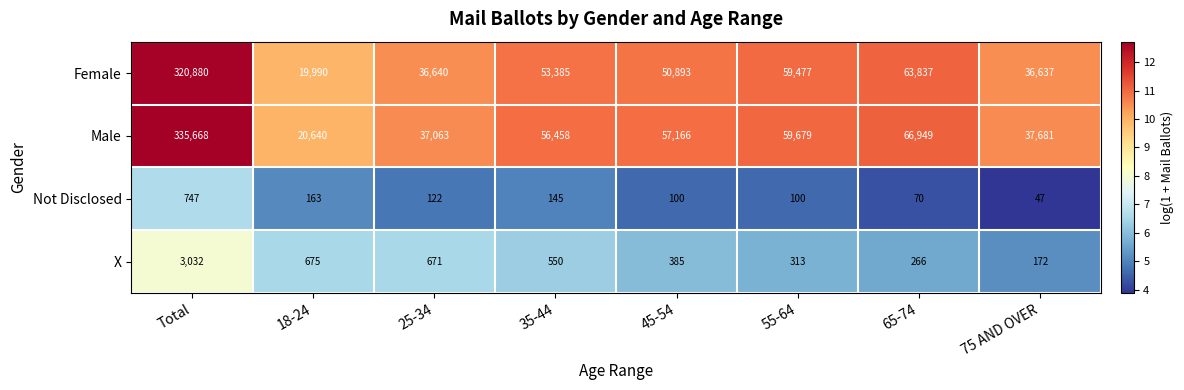

How many distinct data groups are displayed?

4